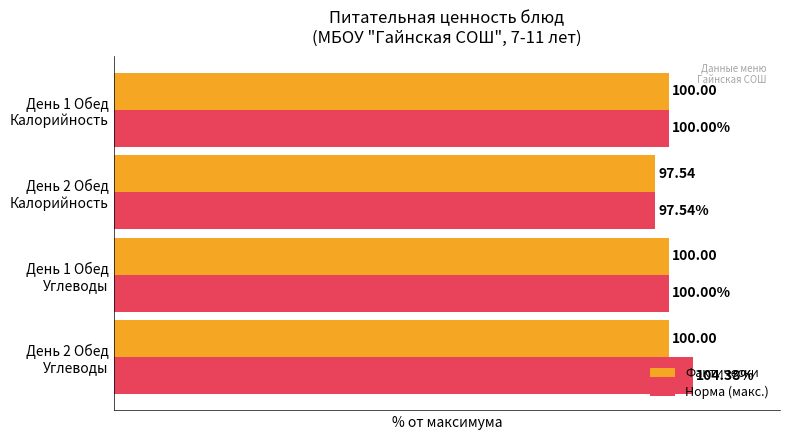

Which series has the largest total across all categories?

Норма (макс.)